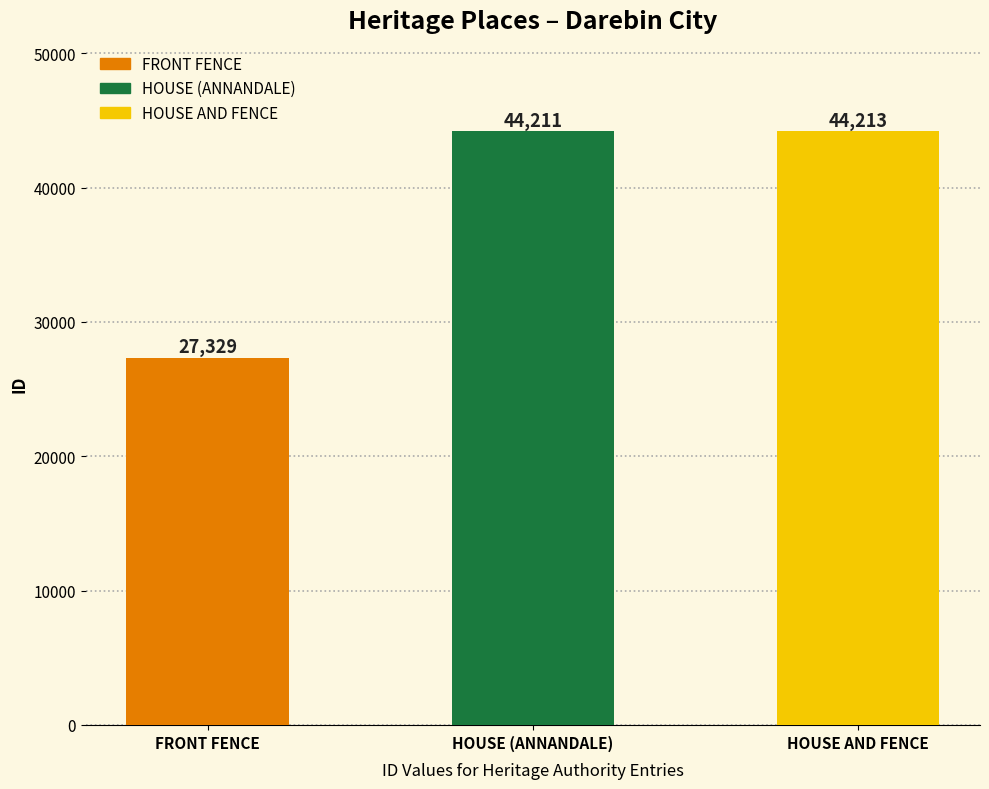

What is the value of the 1st bar from the left?

27329